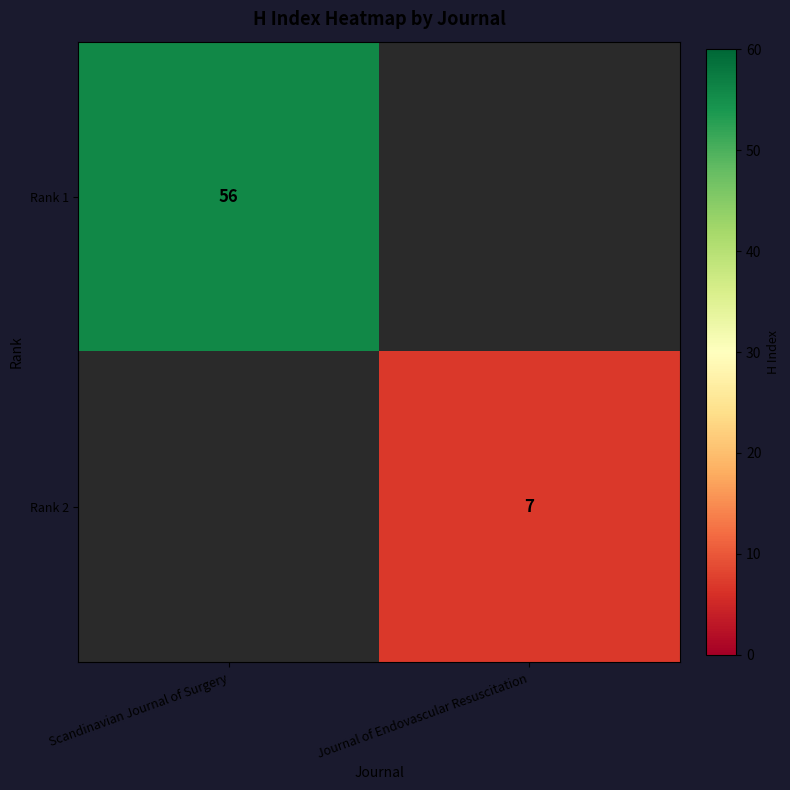

True or false: Rank 1 has a value of 56 at Scandinavian Journal of Surgery.

True